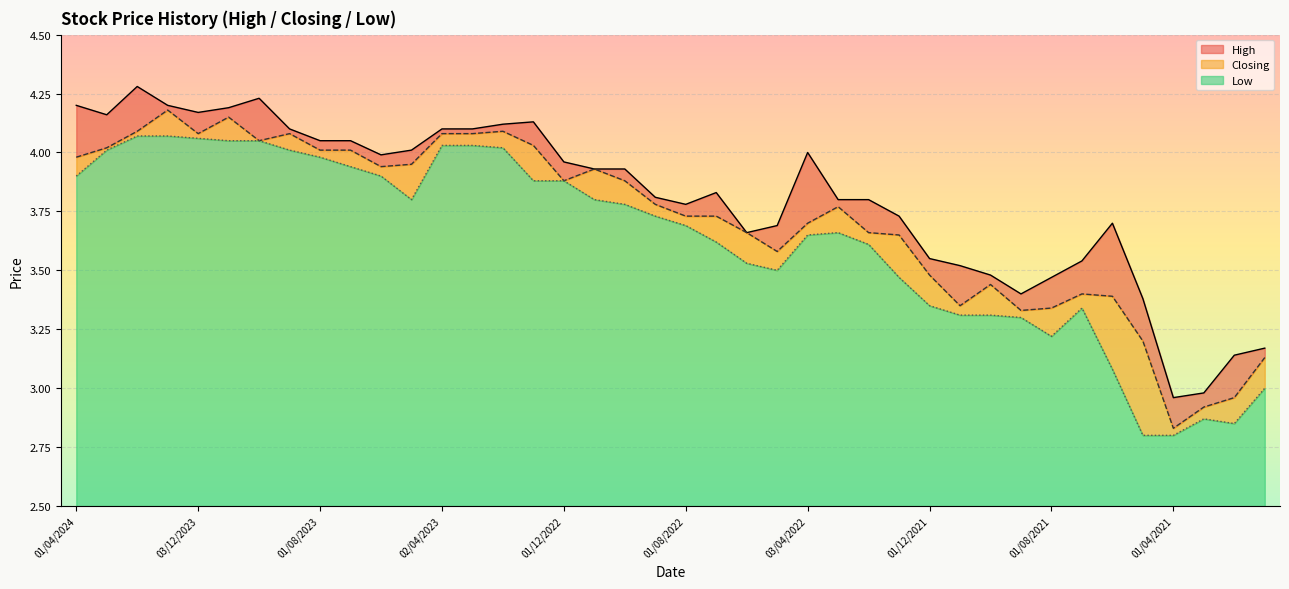

List the labels in order of Closing value, smallest first.

01/04/2021, 01/03/2021, 01/02/2021, 03/01/2021, 02/05/2021, 01/09/2021, 01/08/2021, 01/11/2021, 01/06/2021, 01/07/2021, 03/10/2021, 01/12/2021, 08/05/2022, 02/01/2022, 01/06/2022, 01/02/2022, 03/04/2022, 01/08/2022, 03/07/2022, 01/03/2022, 01/09/2022, 01/12/2022, 02/10/2022, 01/11/2022, 04/06/2023, 01/05/2023, 01/04/2024, 01/08/2023, 02/07/2023, 03/03/2024, 02/01/2023, 01/10/2023, 03/12/2023, 03/09/2023, 02/04/2023, 01/03/2023, 01/02/2024, 01/02/2023, 01/11/2023, 02/01/2024